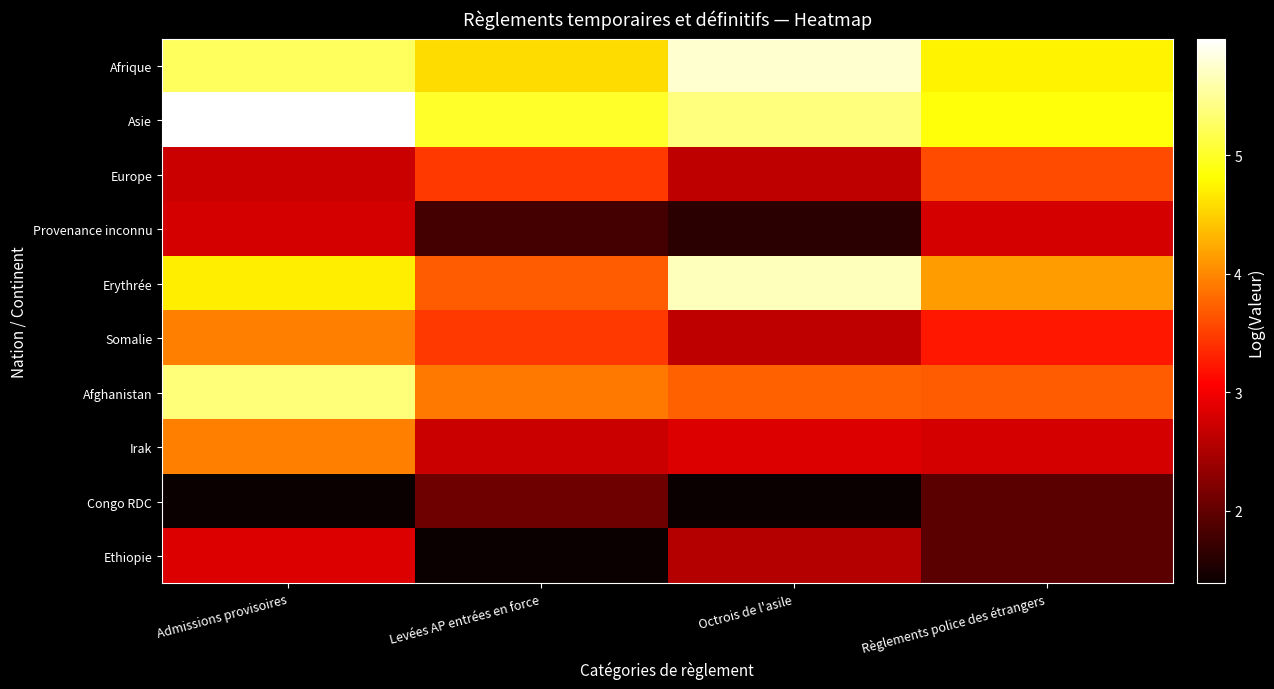

What is the greatest value displayed?

6.0